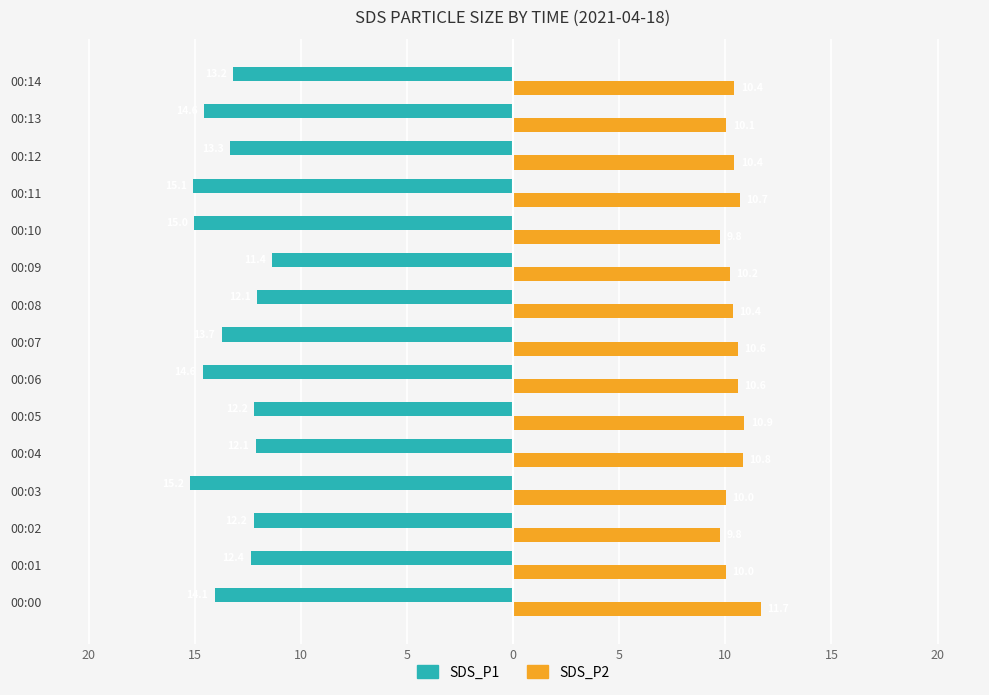

What is the difference between the second highest and minimum values in the SDS_P1 series?

3.2